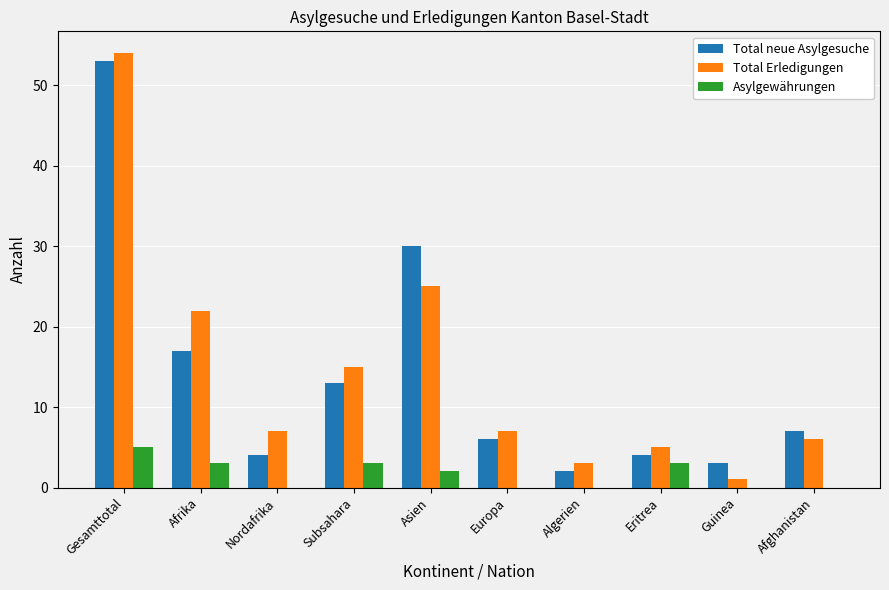

Count the Asylgewährungen values in the range 0 to 3.

9